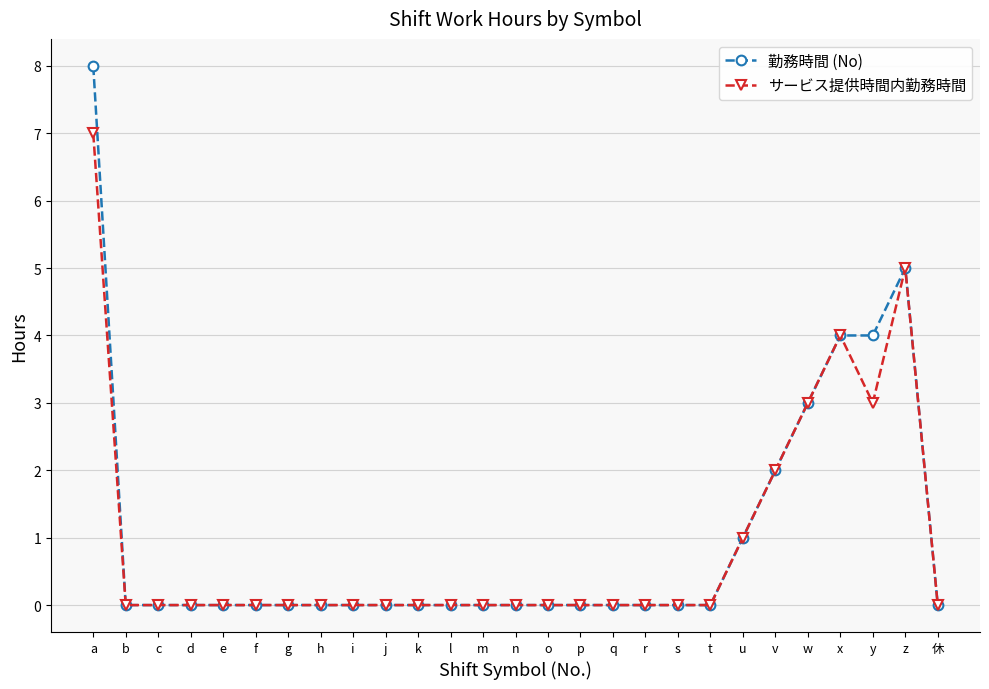

What are all the series names shown in the legend?

勤務時間 (No), サービス提供時間内勤務時間